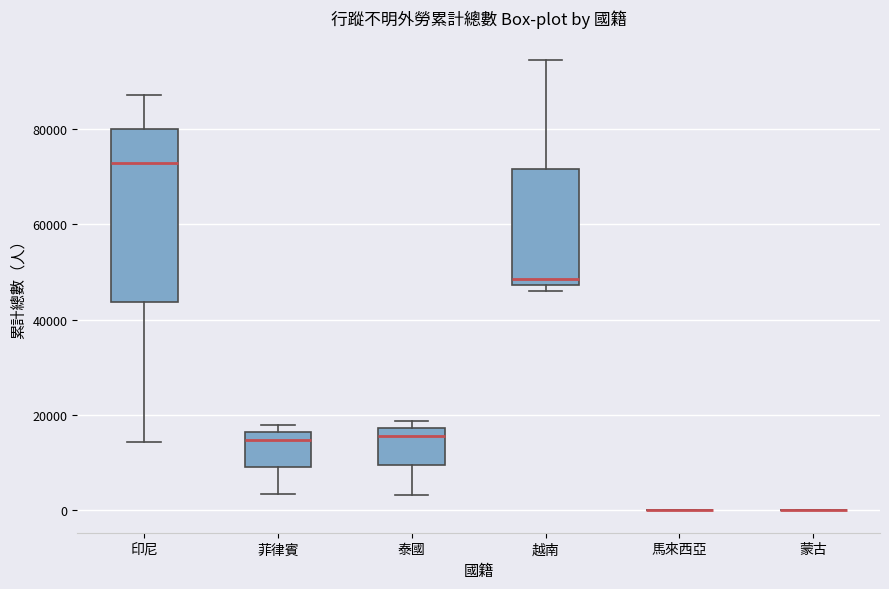

Reading left to right, read every box against the y-axis: the position of its median line, the range the box covers, and the ends of its whiskers. The values are not printed on the chart, so give them approximately, as read against the axis.

印尼: median 72000, box 44000 to 80000, whiskers 14000 to 88000
菲律賓: median 14000, box 8000 to 16000, whiskers 4000 to 18000
泰國: median 16000, box 10000 to 18000, whiskers 4000 to 18000 (just above the box's upper edge)
越南: median 48000 (just above the box's lower edge), box 48000 to 72000, whiskers 46000 to 94000
馬來西亞: box collapsed to a line at 0, whiskers 0 to 0
蒙古: box collapsed to a line at 0, whiskers 0 to 0